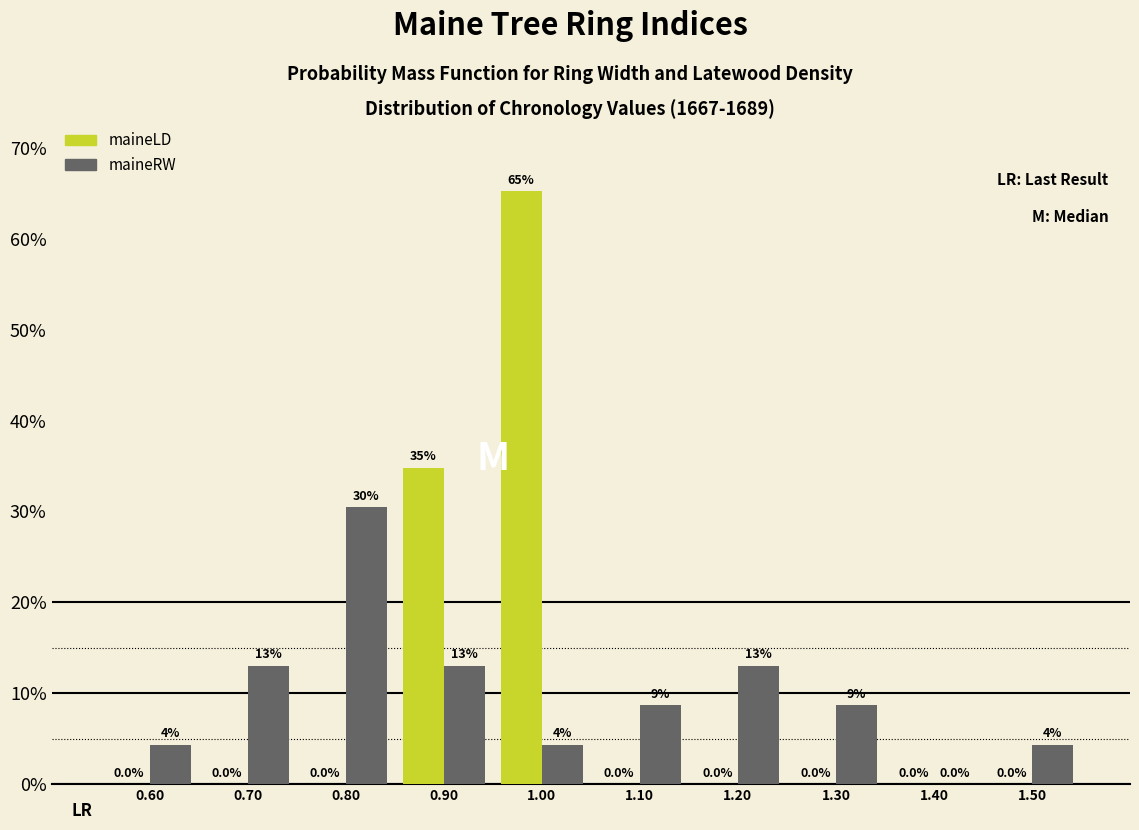

In the maineRW series, which range on the x-axis has the tallest bar?

0.75 to 0.85